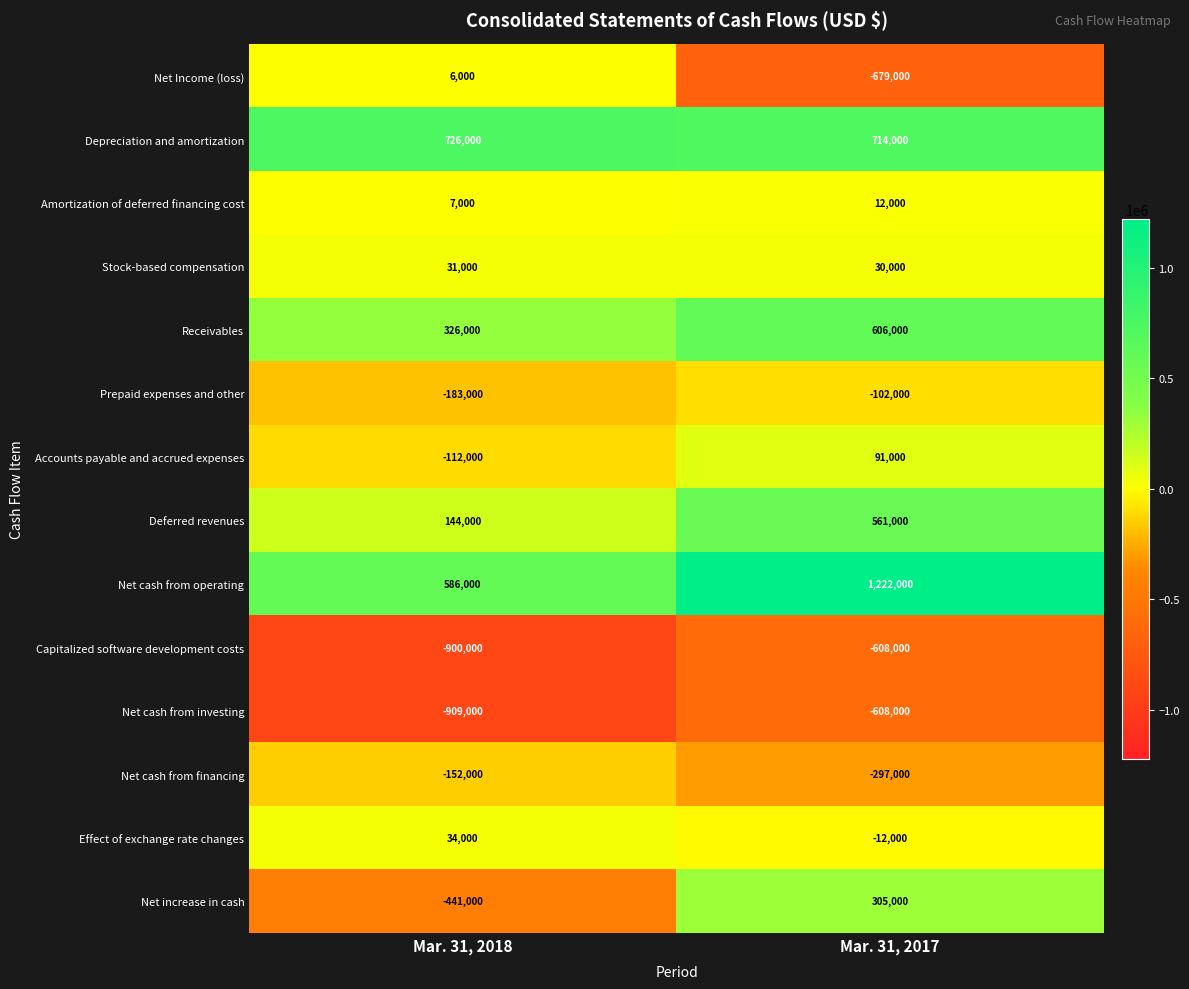

Which series has the largest range (max minus min)?

Net increase in cash